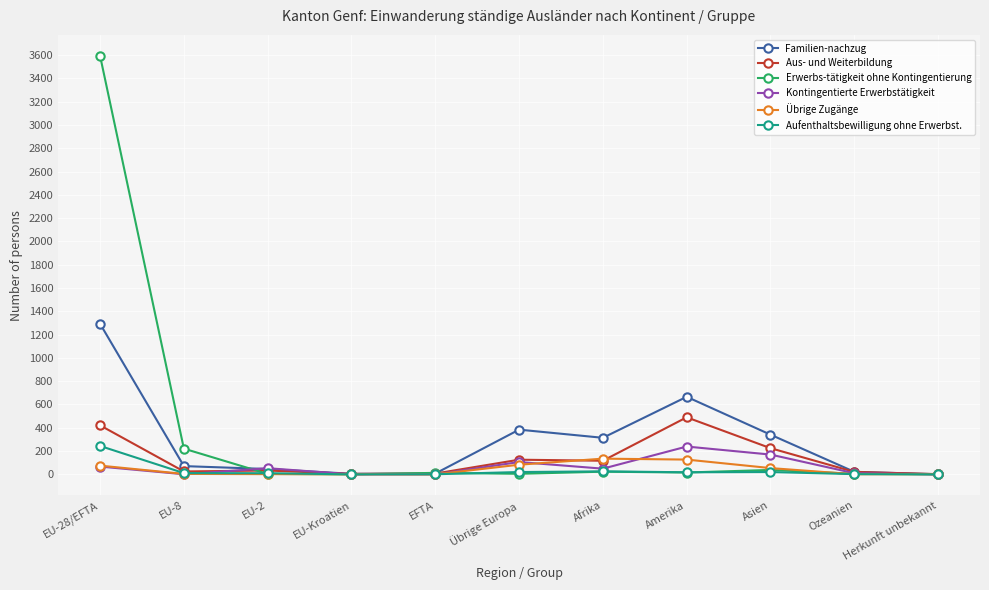

Which category has the highest value across all series?

EU-28/EFTA